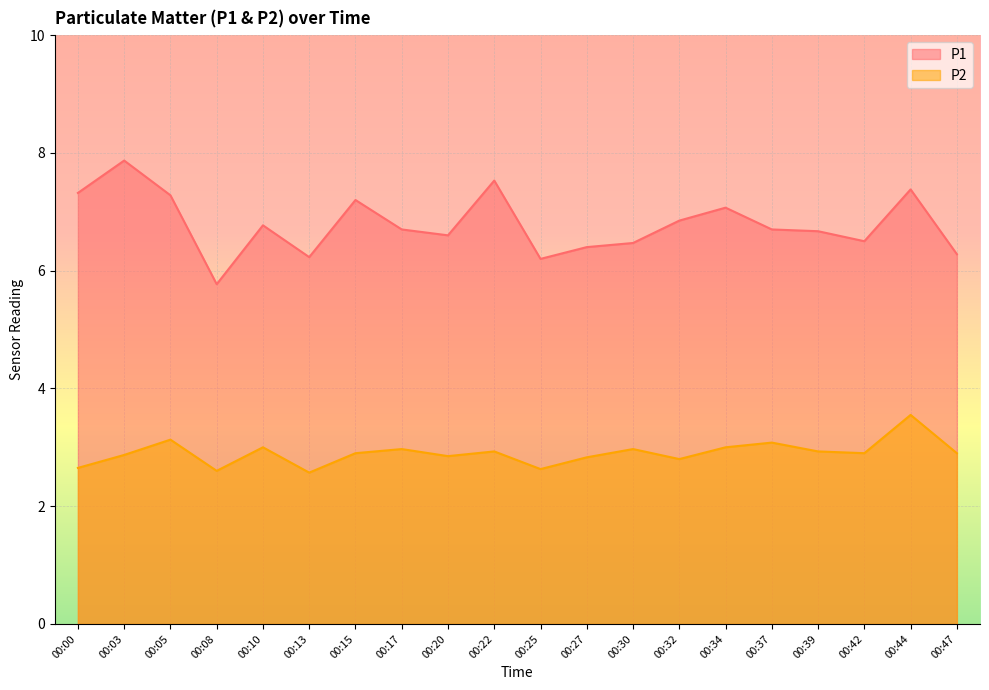

What is the sum of the P1 values at 00:47 and 00:34?

13.4